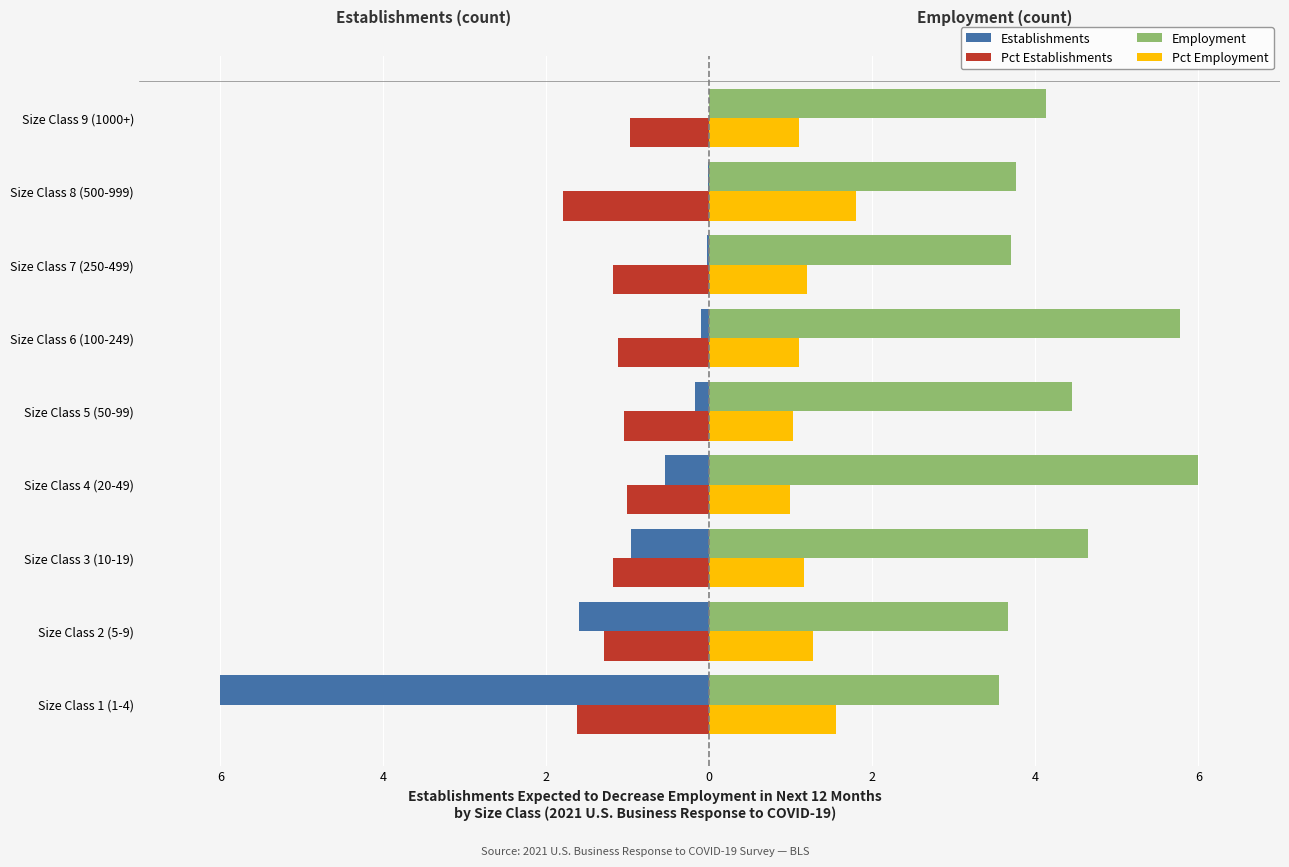

What is the greatest value displayed?

6.0